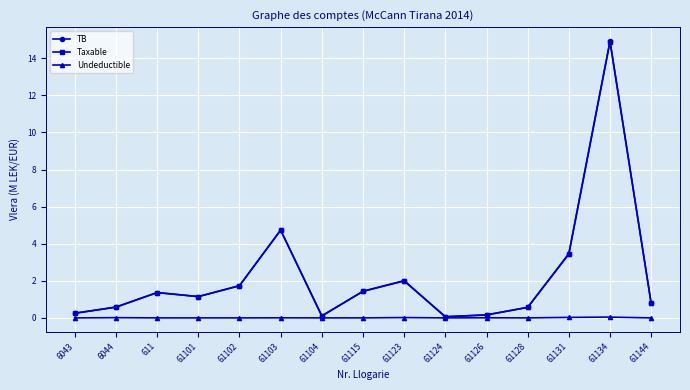

At how many categories does at least one series exceed 5?

1